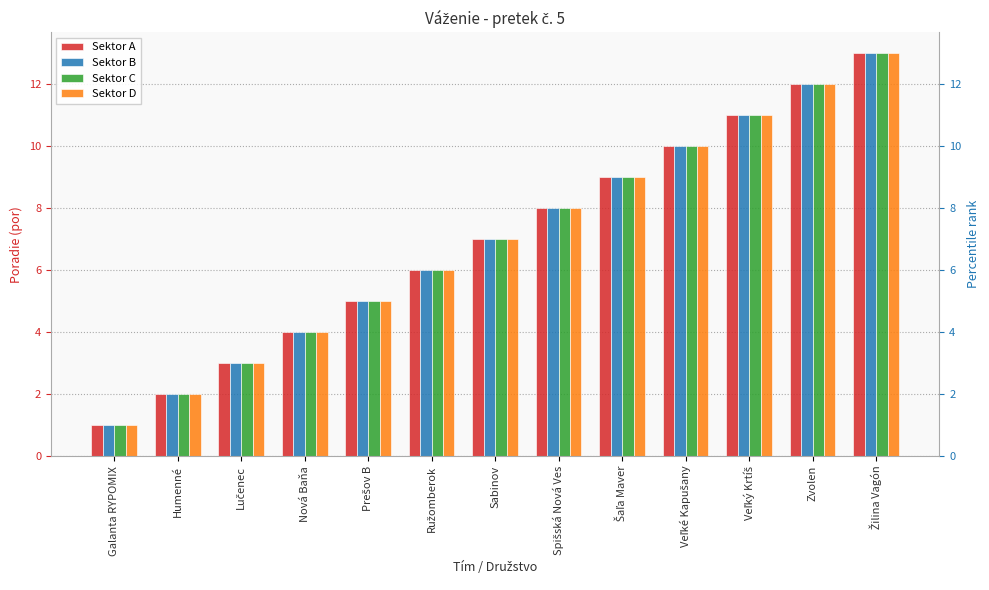

Is it true that Sektor B equals 18 at Veľký Krtíš?

False